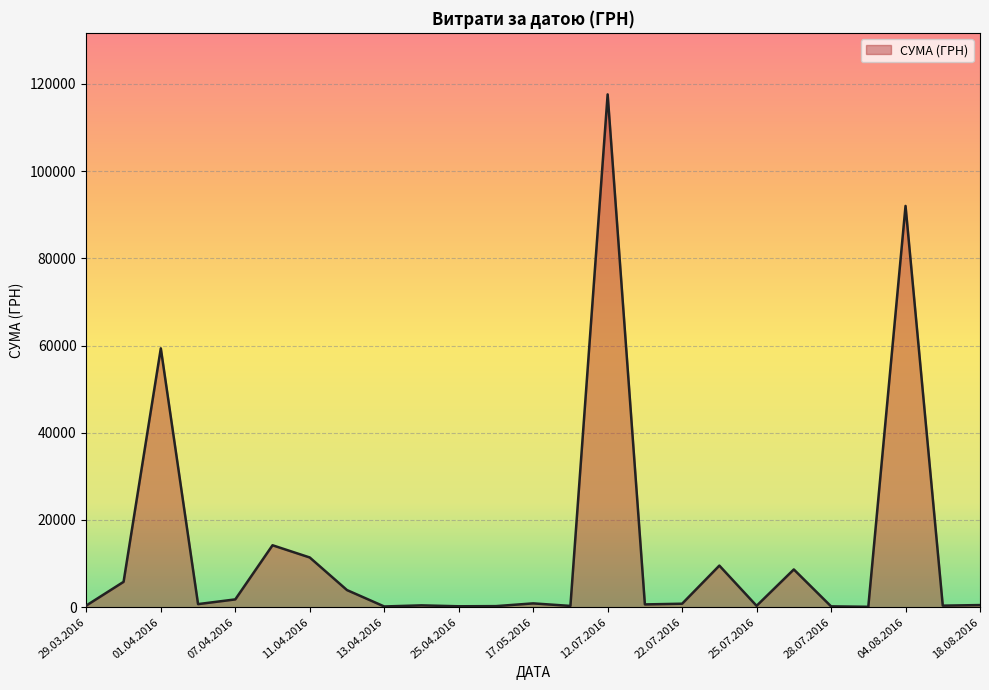

What is the smallest value displayed?

97.8